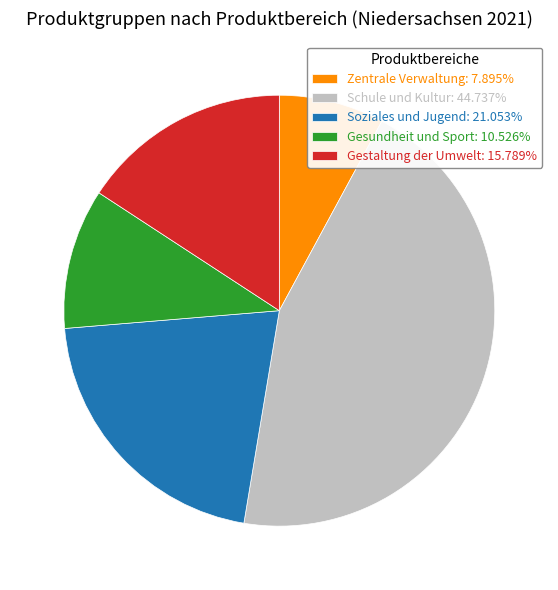

True or false: Zentrale Verwaltung accounts for 8% of the total.

True